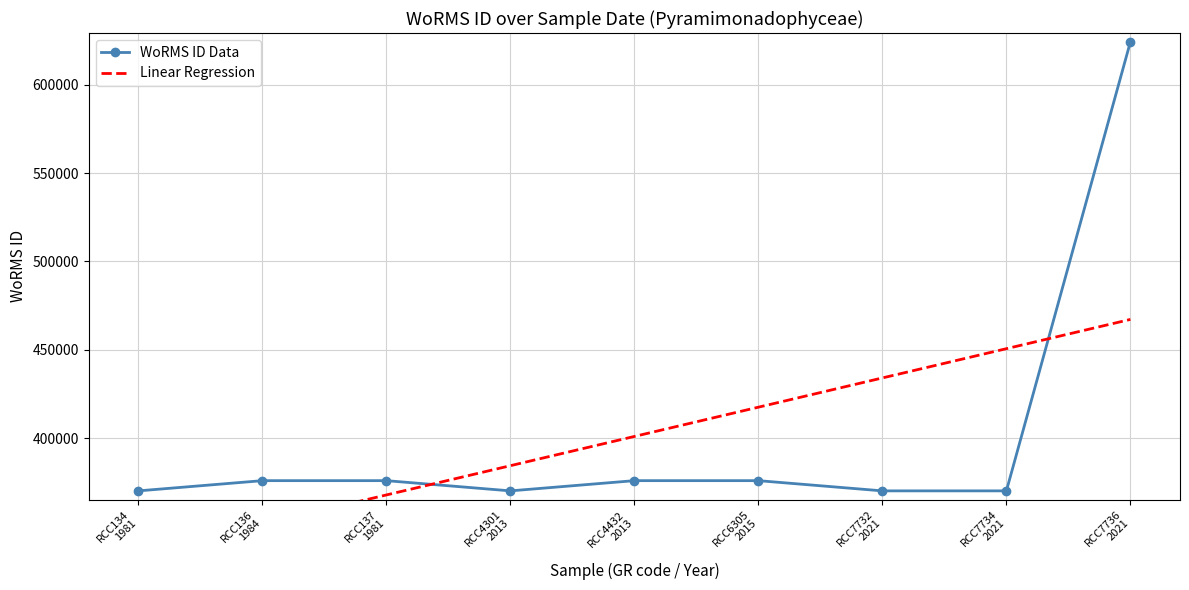

What is the total value across all series at RCC137
1981?

743670.6